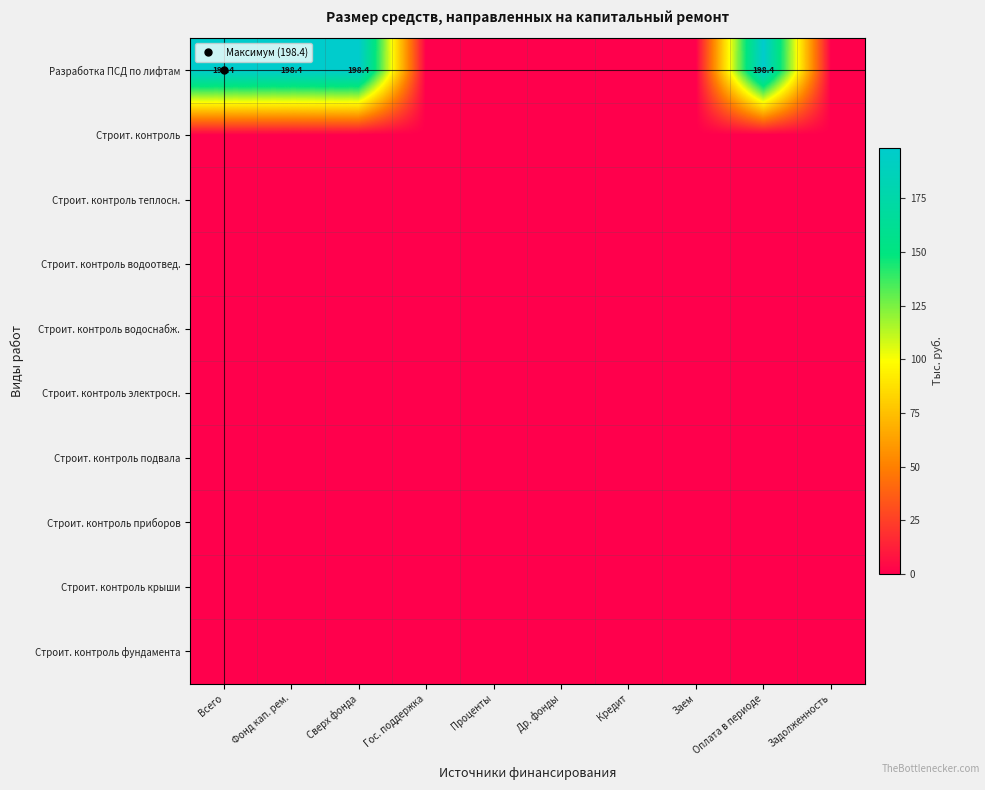

What is the maximum value shown in the chart?

198.4